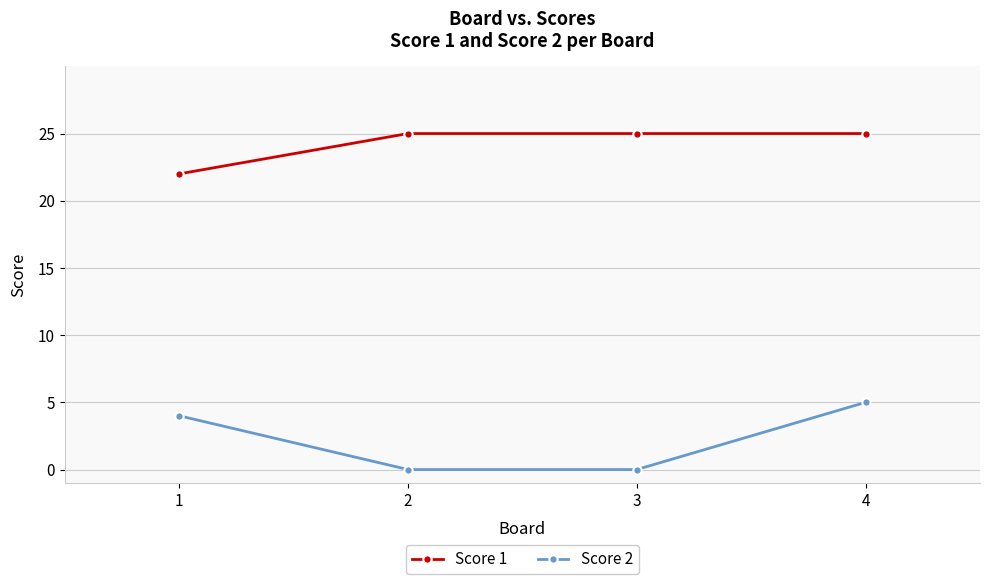

True or false: Score 1 and Score 2 intersect in this chart.

False